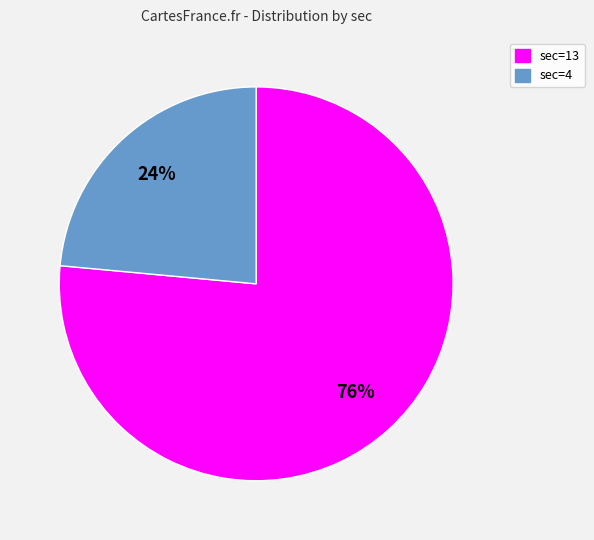

To the nearest percent, what is the average slice percentage?

50%